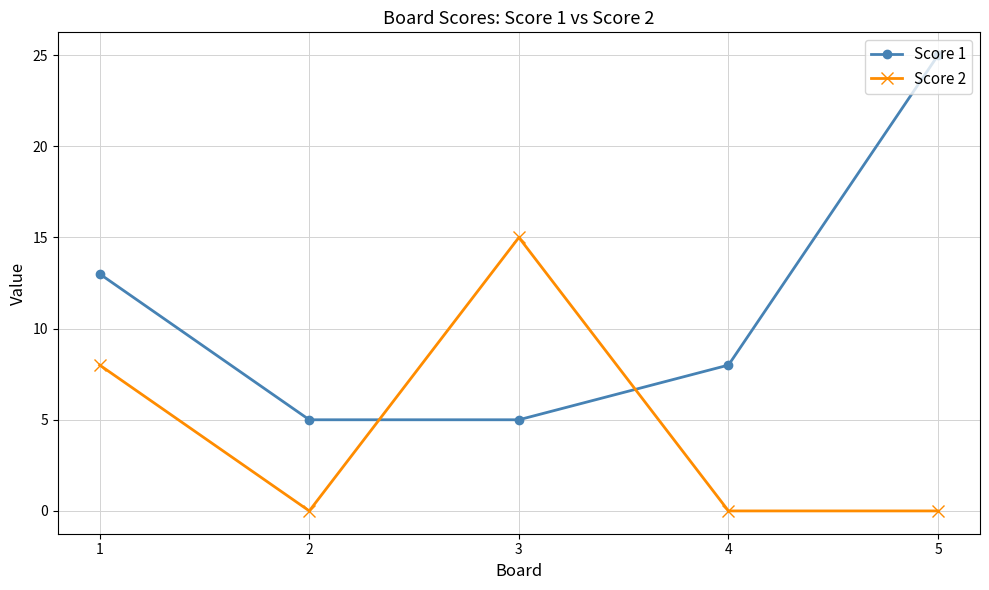

How many times do Score 2 and Score 1 cross each other?

2